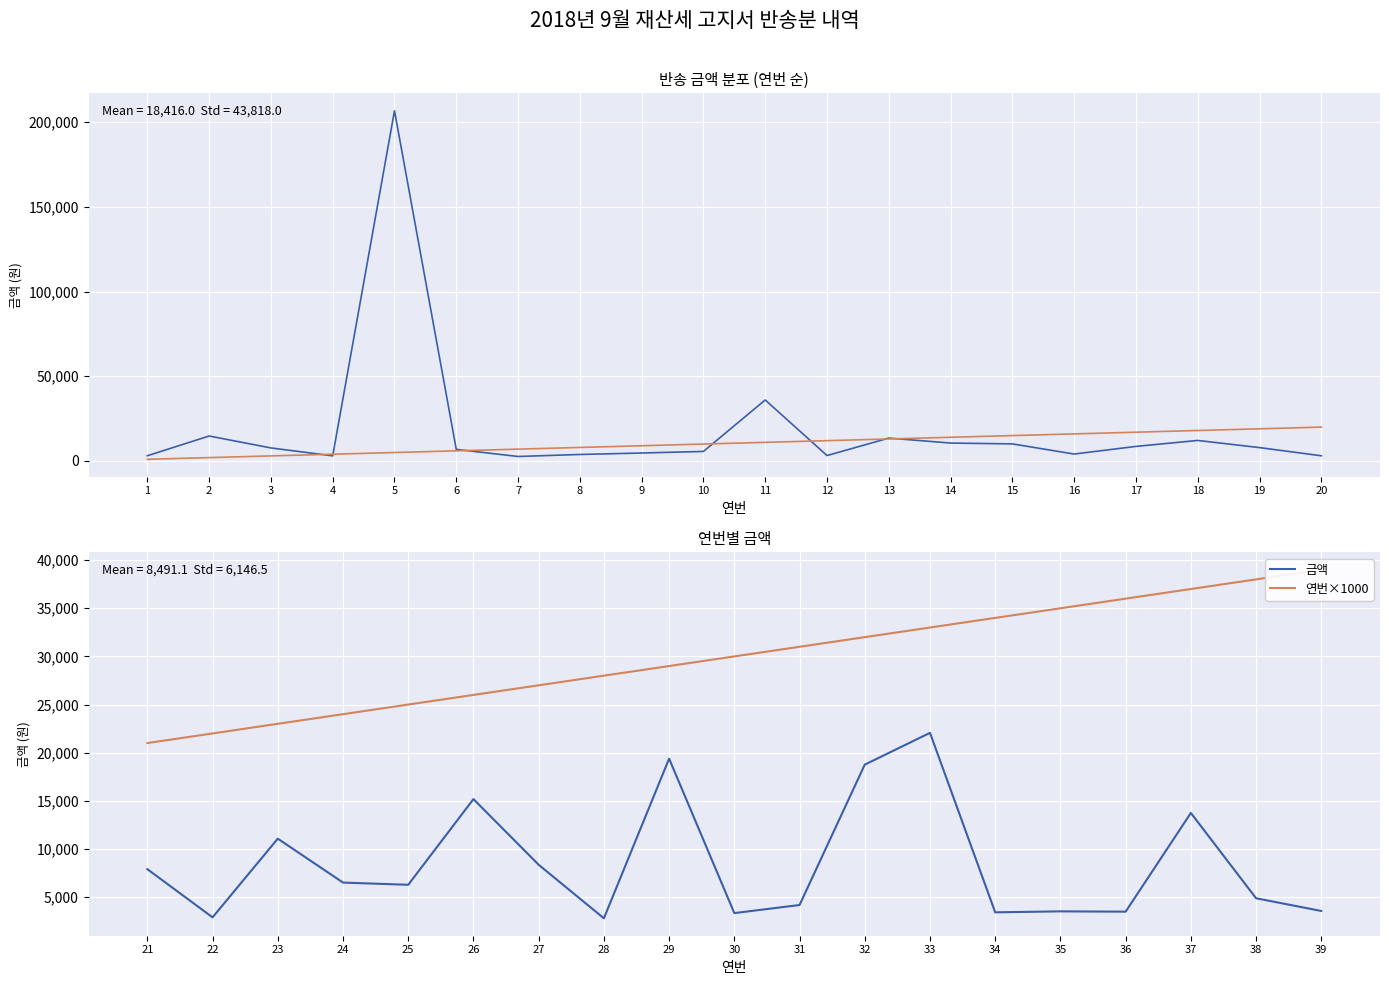

Which has a higher value, 34 or 33?

33